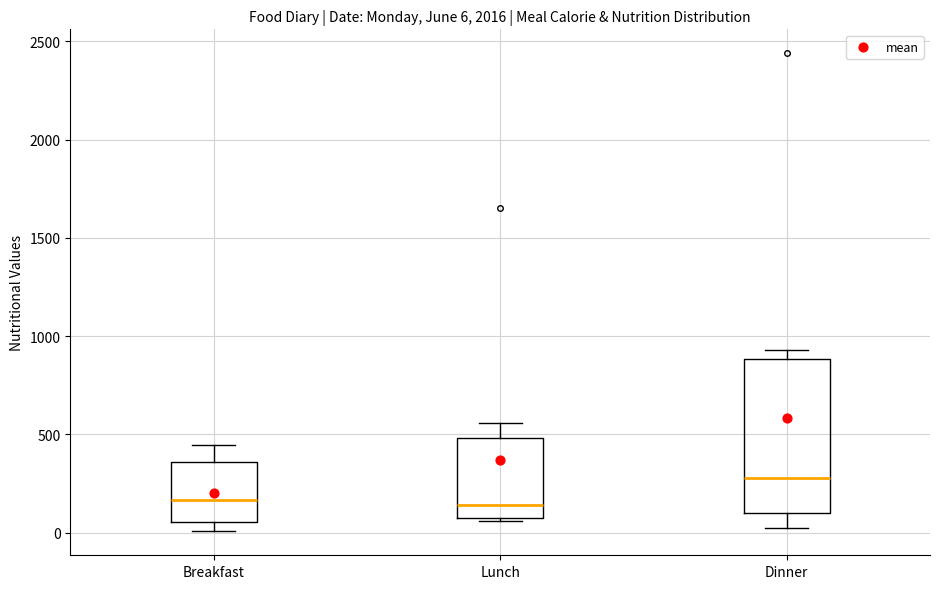

Which box has the highest median line?

Dinner